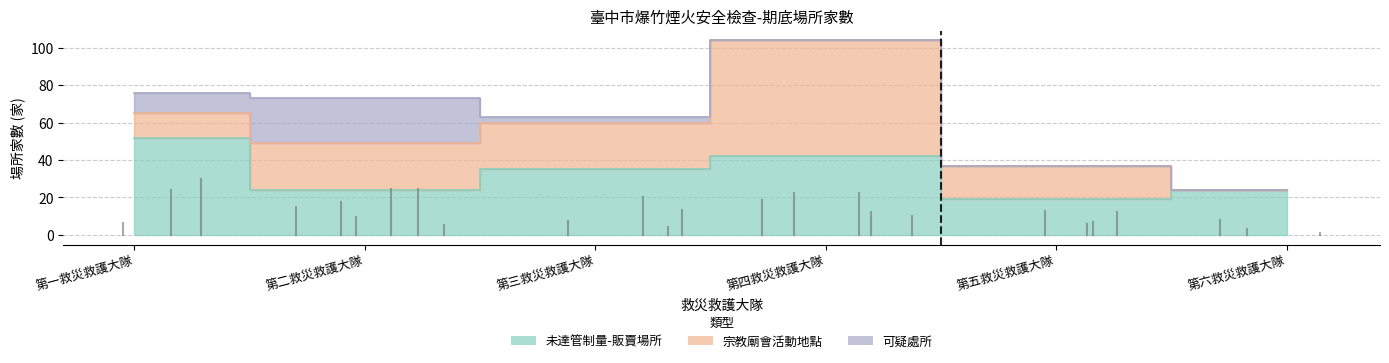

At which label does 可疑處所 first exceed 3?

第一救災救護大隊